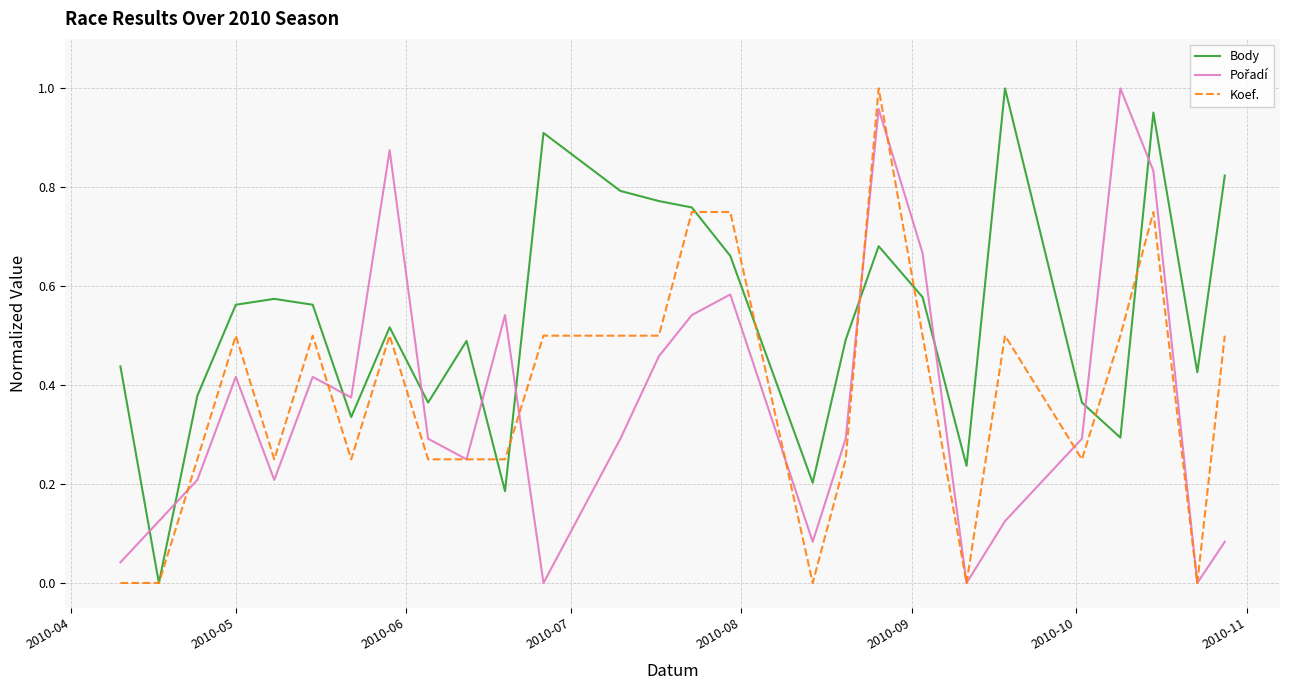

True or false: Body has more than 0 interior local peaks.

True